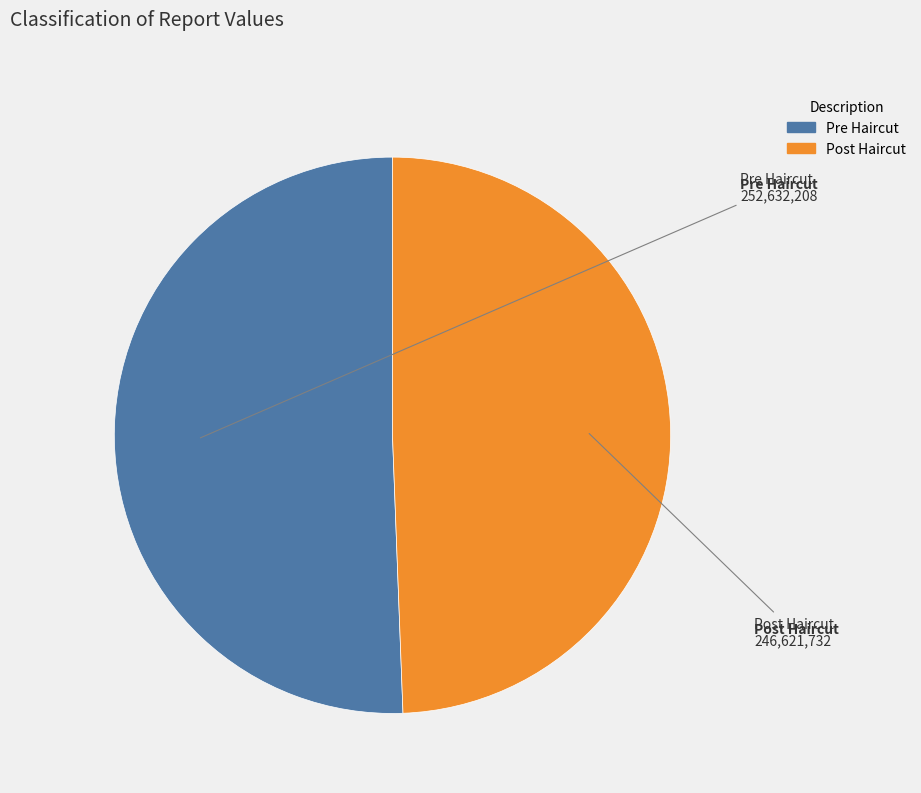

Does any single category account for the majority?

Yes